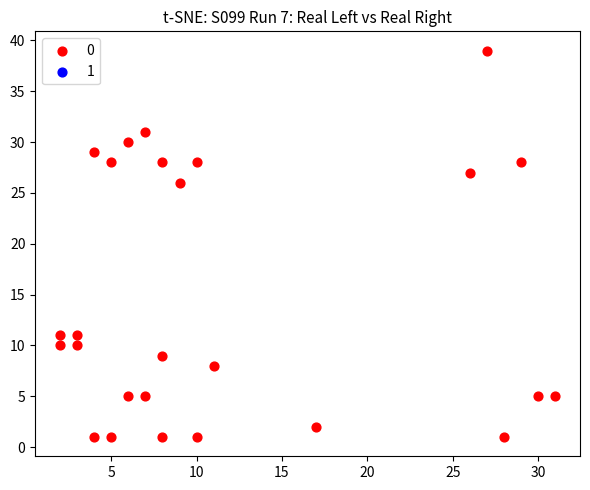

What Y value in the scatter plot is closest to 20?

26